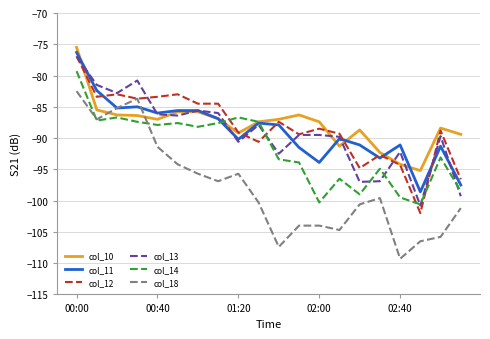

What is the lowest value of the col_10 series?

-95.2